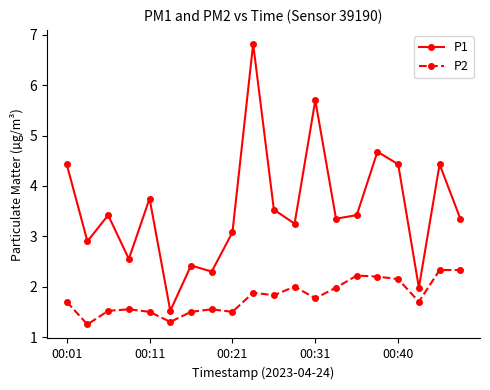

What is the value of the P2 point at the 3rd from the left?

1.5